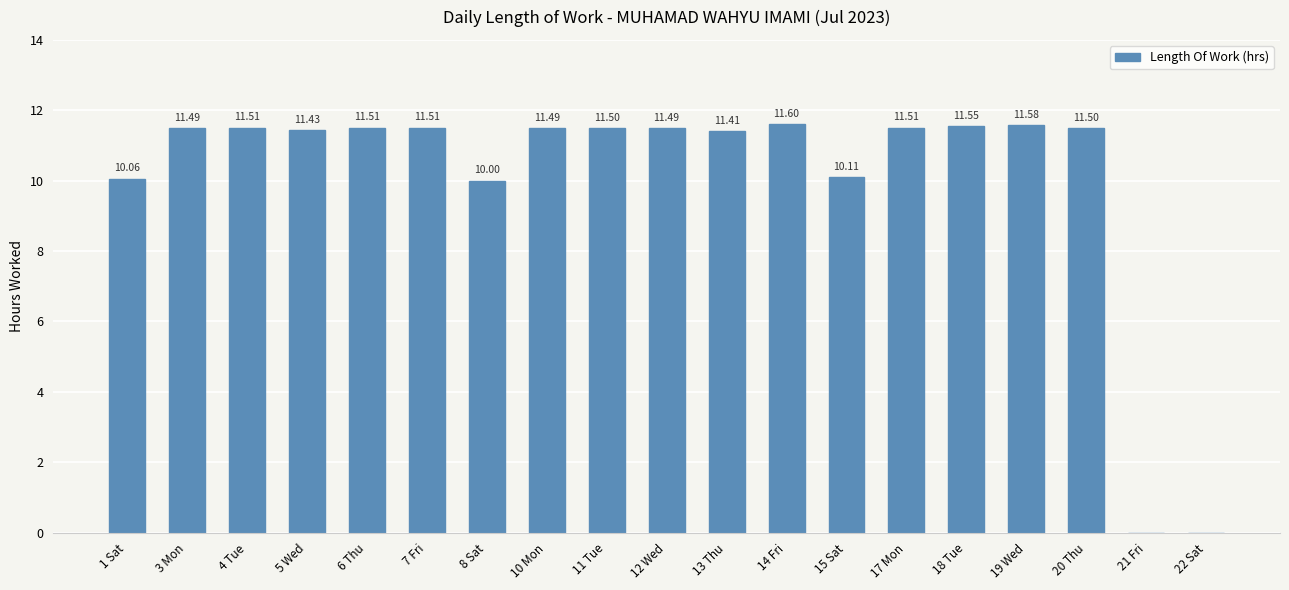

What is the maximum value shown in the chart?

11.6